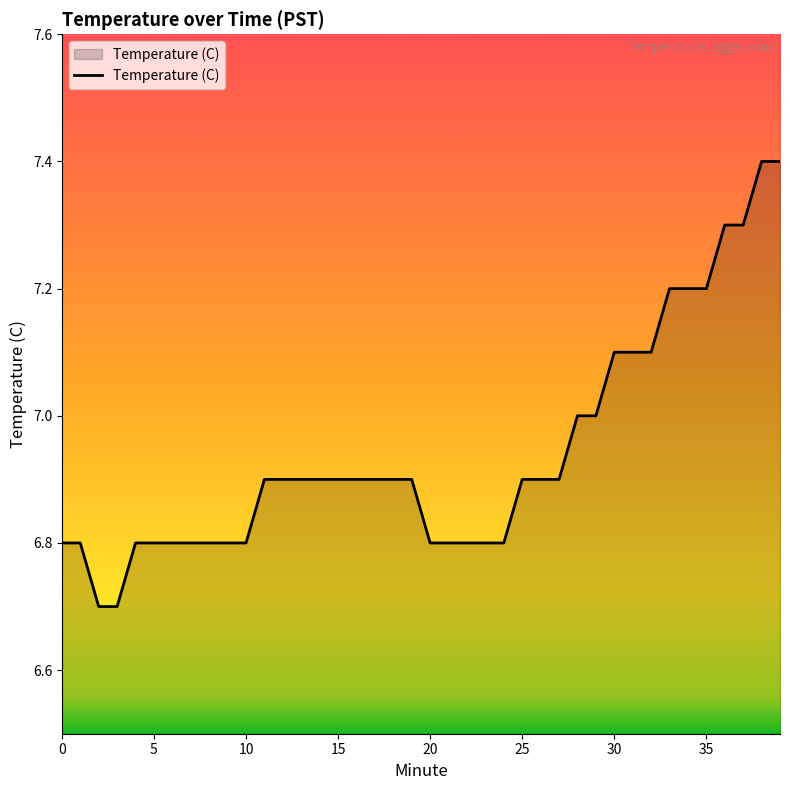

What is the maximum value shown in the chart?

7.4